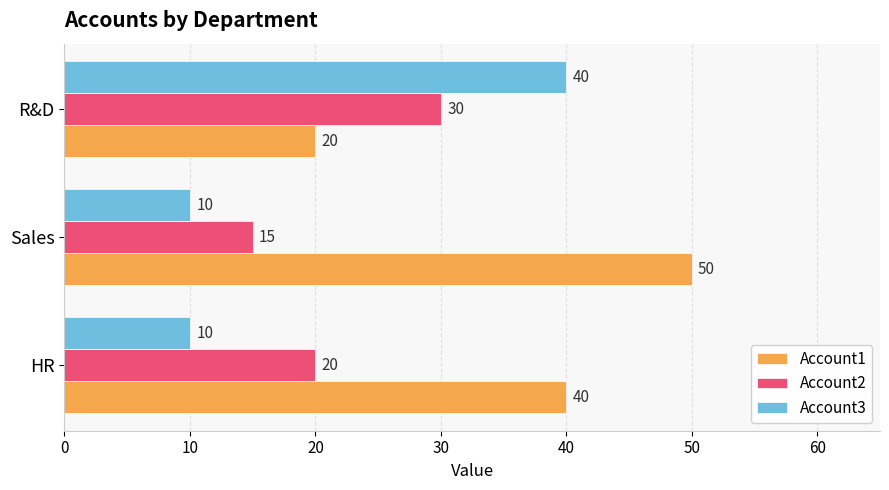

List the labels in order of Account1 value, smallest first.

R&D, HR, Sales